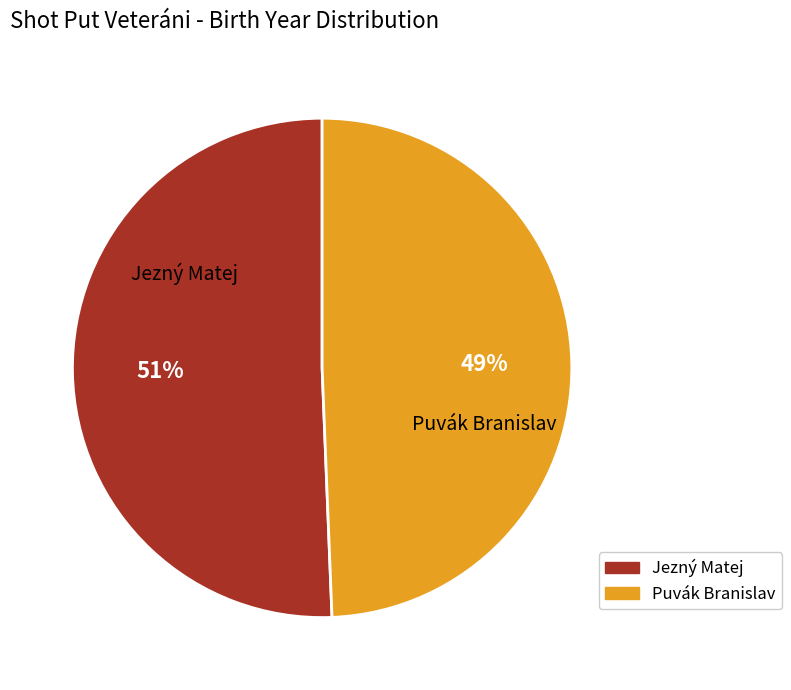

What percentage is the Jezný Matej slice, to the nearest percent?

51%